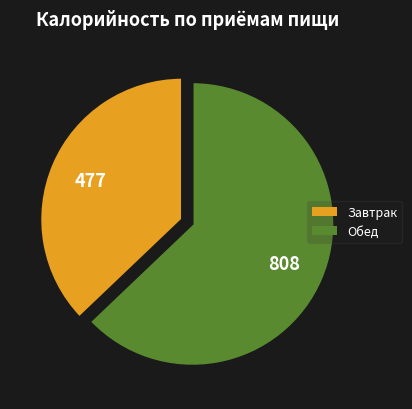

Is it true that Завтрак is 46% of the pie?

False